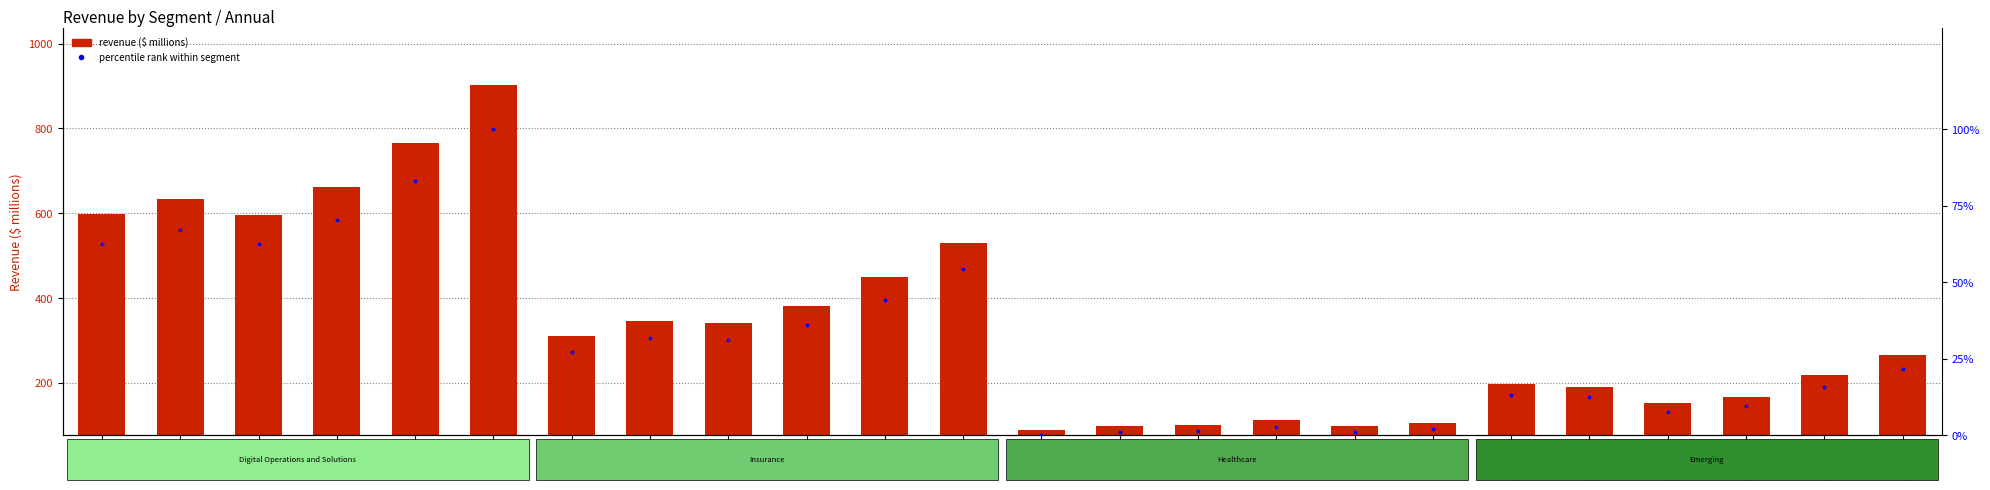

At which category is the sum across all series the highest?

FY 23
Digital 